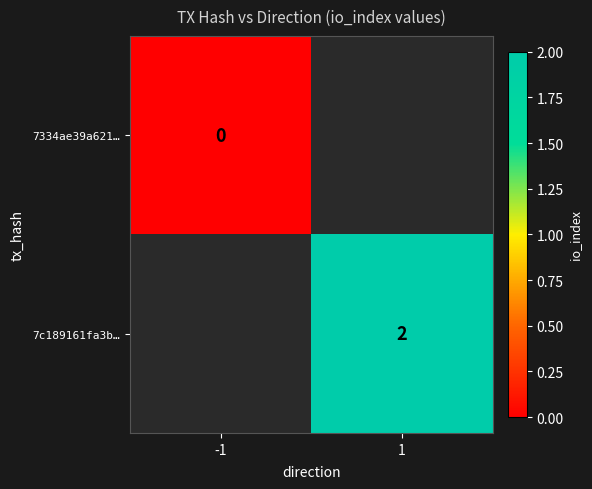

True or false: 7c189161fa3b… has a value of 2 at 1.

True